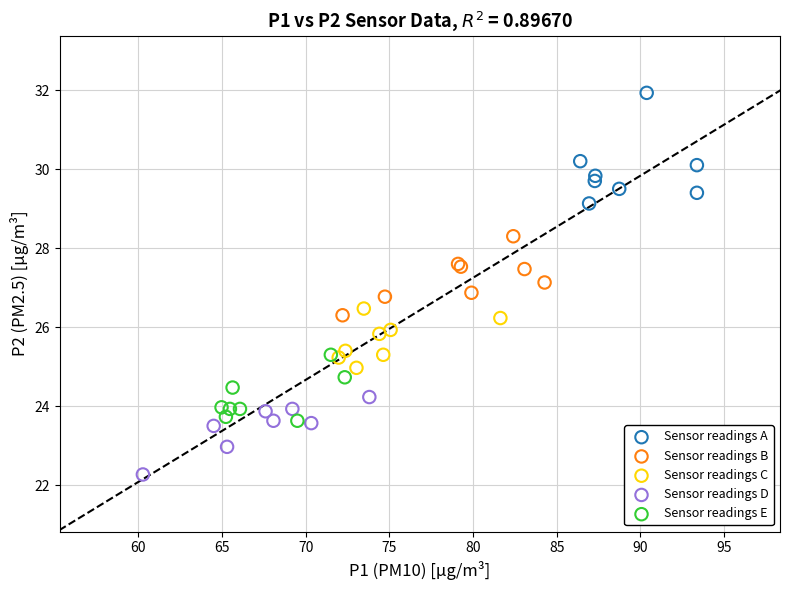

Which series reaches the minimum Y coordinate?

Sensor readings D